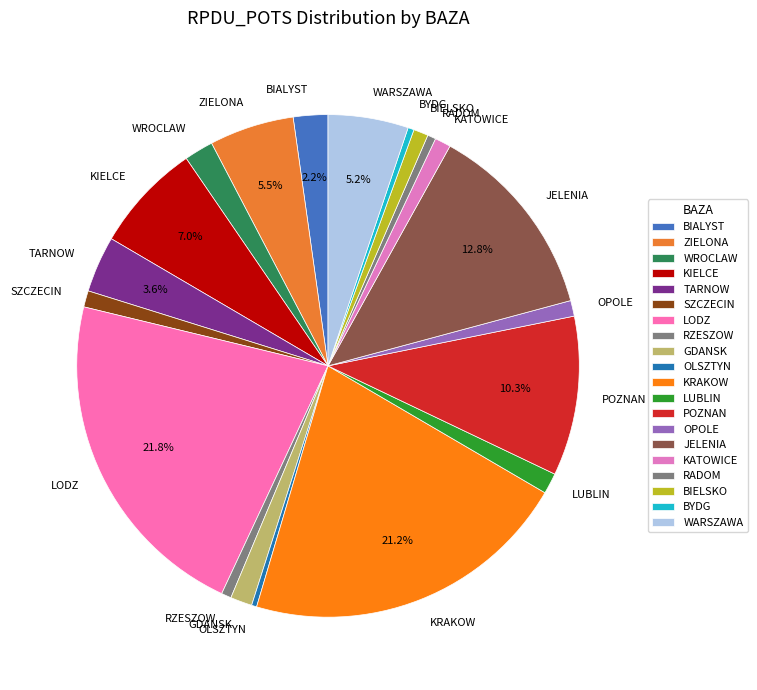

To the nearest percent, what percentage of the pie is LODZ?

22%